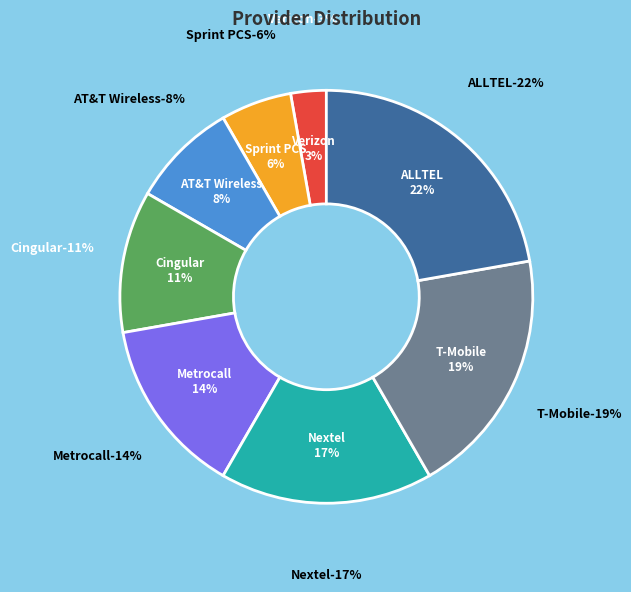

Which category has the smallest portion of the pie?

Verizon